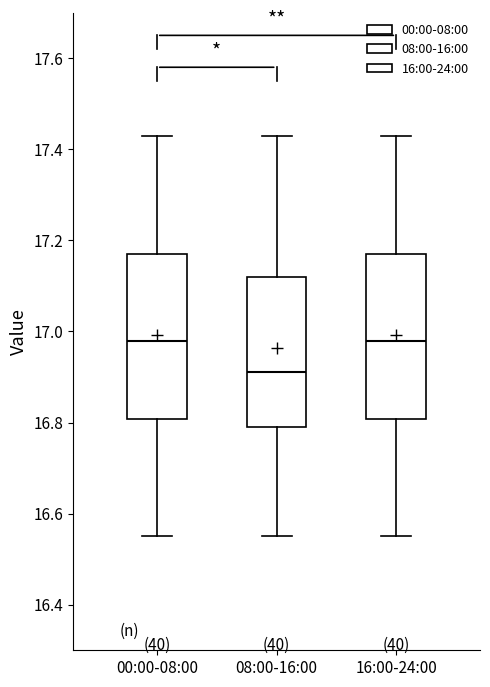

Reading left to right, read every box against the y-axis: the position of its median line, the range the box covers, and the ends of its whiskers. The values are not printed on the chart, so give them approximately, as read against the axis.

00:00-08:00: median 16.98, box 16.80 to 17.18, whiskers 16.56 to 17.44
08:00-16:00: median 16.92, box 16.80 to 17.12, whiskers 16.56 to 17.44
16:00-24:00: median 16.98, box 16.80 to 17.18, whiskers 16.56 to 17.44